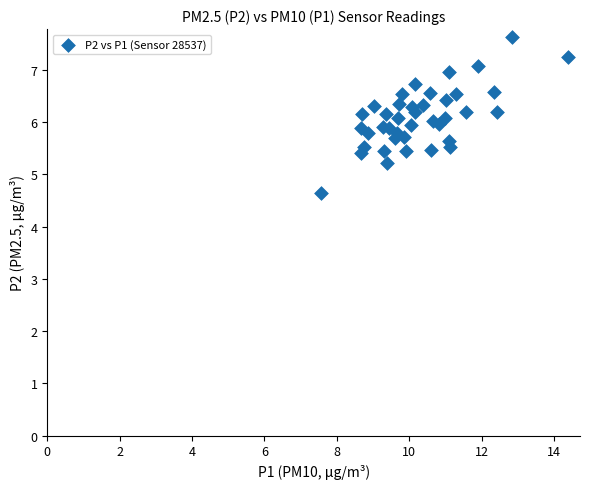

What is the range of X values (max minus min)?

6.8